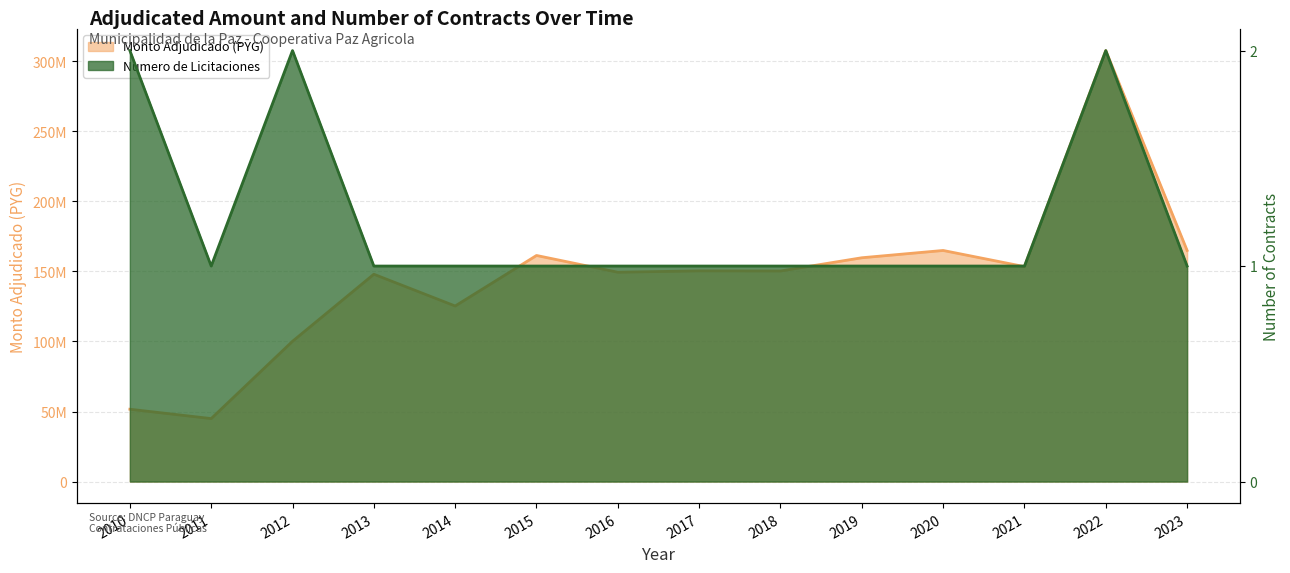

At which category does the data reach its first local valley?

2011